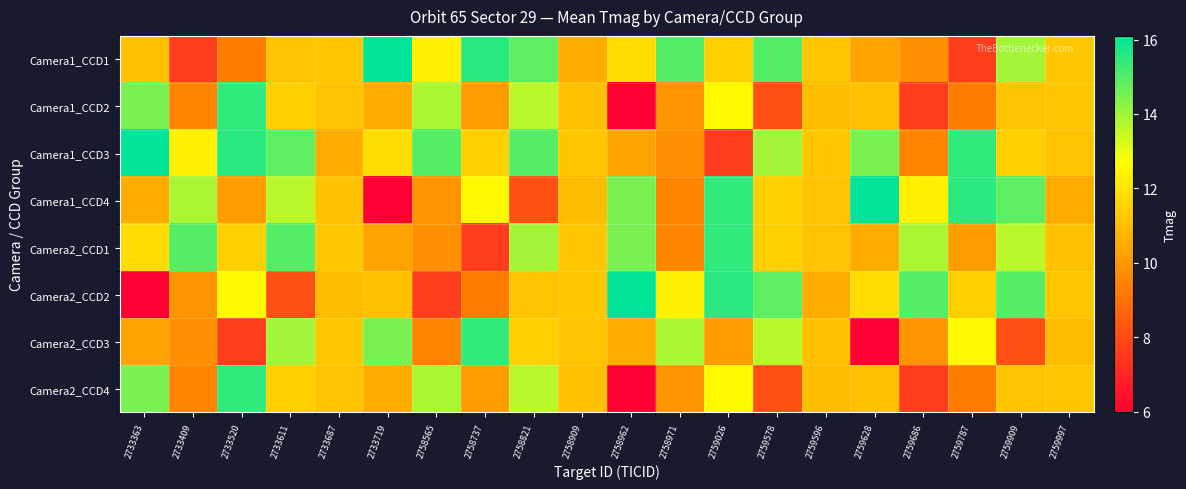

Reading left to right, extract all data points from this chart.

Camera1_CCD1: 2733363=11.1	2733409=7.6	2733520=9.3	2733611=11.2	2733687=11.2	2733719=16.1	2758565=12.4	2758737=15.5	2758821=14.9	2758909=10.5	2758962=11.8	2758971=15.0	2759026=11.5	2759578=15.0	2759596=11.2	2759628=10.3	2759686=9.8	2759787=7.6	2759909=13.9	2759997=11.2
Camera1_CCD2: 2733363=14.5	2733409=9.5	2733520=15.4	2733611=11.4	2733687=11.1	2733719=10.5	2758565=13.8	2758737=10.1	2758821=13.6	2758909=11.1	2758962=6.0	2758971=9.9	2759026=12.6	2759578=8.1	2759596=11.0	2759628=11.1	2759686=7.6	2759787=9.3	2759909=11.2	2759997=11.2
Camera1_CCD3: 2733363=16.1	2733409=12.4	2733520=15.5	2733611=14.9	2733687=10.5	2733719=11.8	2758565=15.0	2758737=11.5	2758821=15.0	2758909=11.2	2758962=10.3	2758971=9.8	2759026=7.6	2759578=13.9	2759596=11.2	2759628=14.5	2759686=9.5	2759787=15.4	2759909=11.4	2759997=11.1
Camera1_CCD4: 2733363=10.5	2733409=13.8	2733520=10.1	2733611=13.6	2733687=11.1	2733719=6.0	2758565=9.9	2758737=12.6	2758821=8.1	2758909=11.0	2758962=14.5	2758971=9.5	2759026=15.4	2759578=11.4	2759596=11.1	2759628=16.1	2759686=12.4	2759787=15.5	2759909=14.9	2759997=10.5
Camera2_CCD1: 2733363=11.8	2733409=15.0	2733520=11.5	2733611=15.0	2733687=11.2	2733719=10.3	2758565=9.8	2758737=7.6	2758821=13.9	2758909=11.2	2758962=14.5	2758971=9.5	2759026=15.4	2759578=11.4	2759596=11.1	2759628=10.5	2759686=13.8	2759787=10.1	2759909=13.6	2759997=11.1
Camera2_CCD2: 2733363=6.0	2733409=9.9	2733520=12.6	2733611=8.1	2733687=11.0	2733719=11.1	2758565=7.6	2758737=9.3	2758821=11.2	2758909=11.2	2758962=16.1	2758971=12.4	2759026=15.5	2759578=14.9	2759596=10.5	2759628=11.8	2759686=15.0	2759787=11.5	2759909=15.0	2759997=11.2
Camera2_CCD3: 2733363=10.3	2733409=9.8	2733520=7.6	2733611=13.9	2733687=11.2	2733719=14.5	2758565=9.5	2758737=15.4	2758821=11.4	2758909=11.1	2758962=10.5	2758971=13.8	2759026=10.1	2759578=13.6	2759596=11.1	2759628=6.0	2759686=9.9	2759787=12.6	2759909=8.1	2759997=11.0
Camera2_CCD4: 2733363=14.5	2733409=9.5	2733520=15.4	2733611=11.4	2733687=11.1	2733719=10.5	2758565=13.8	2758737=10.1	2758821=13.6	2758909=11.1	2758962=6.0	2758971=9.9	2759026=12.6	2759578=8.1	2759596=11.0	2759628=11.1	2759686=7.6	2759787=9.3	2759909=11.2	2759997=11.2